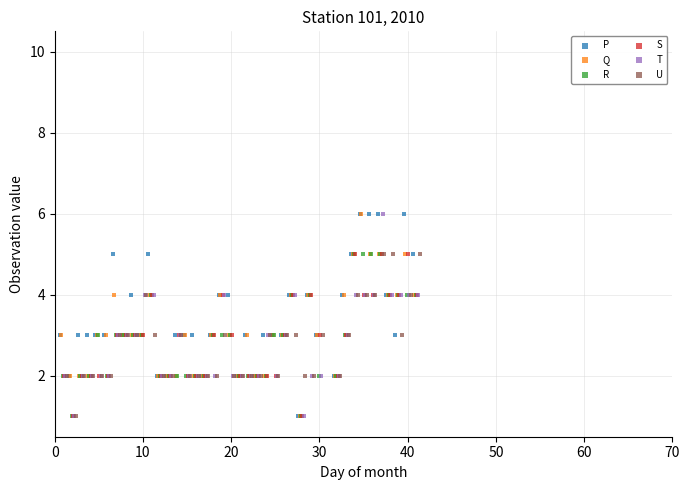

What are all the series names shown in the legend?

P, Q, R, S, T, U